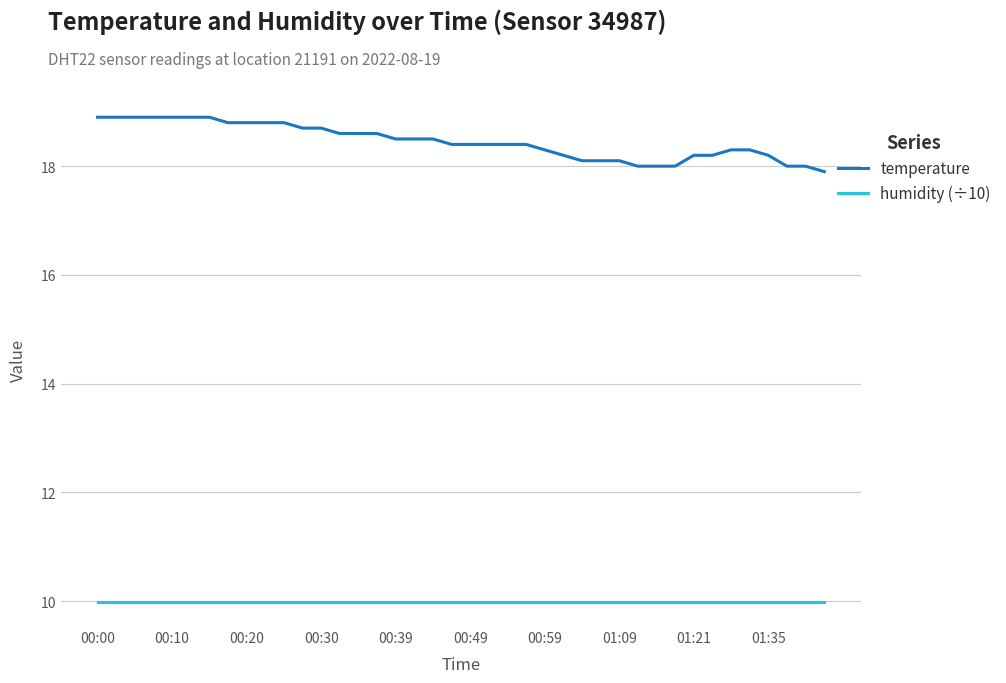

Which series has the widest spread of values?

temperature